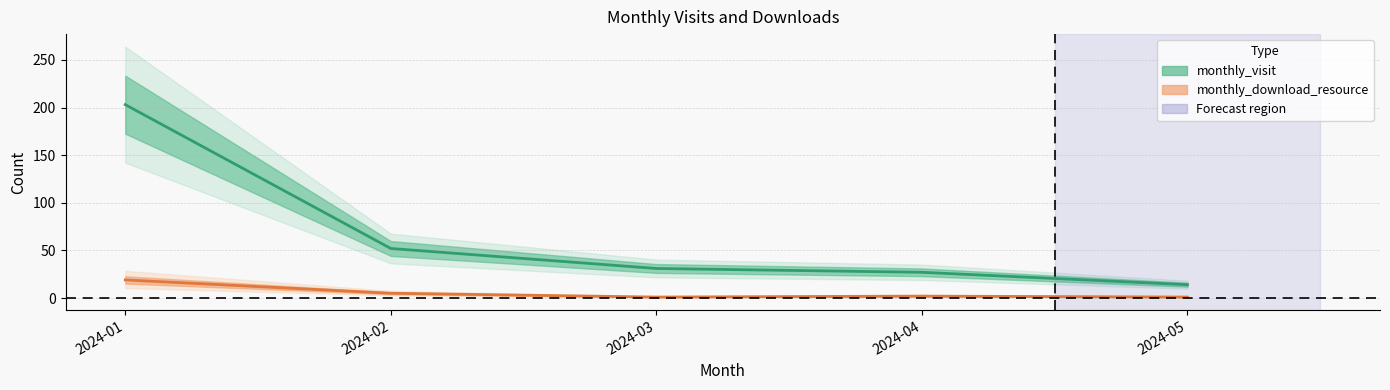

What is the difference between the maximum and minimum values in the monthly_visit series?

189